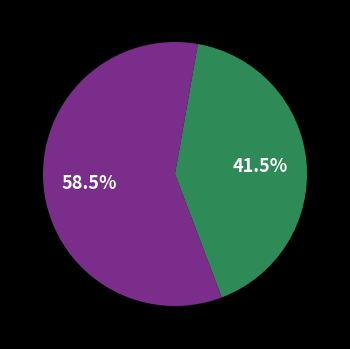

Is there any slice that represents more than half of the pie?

Yes